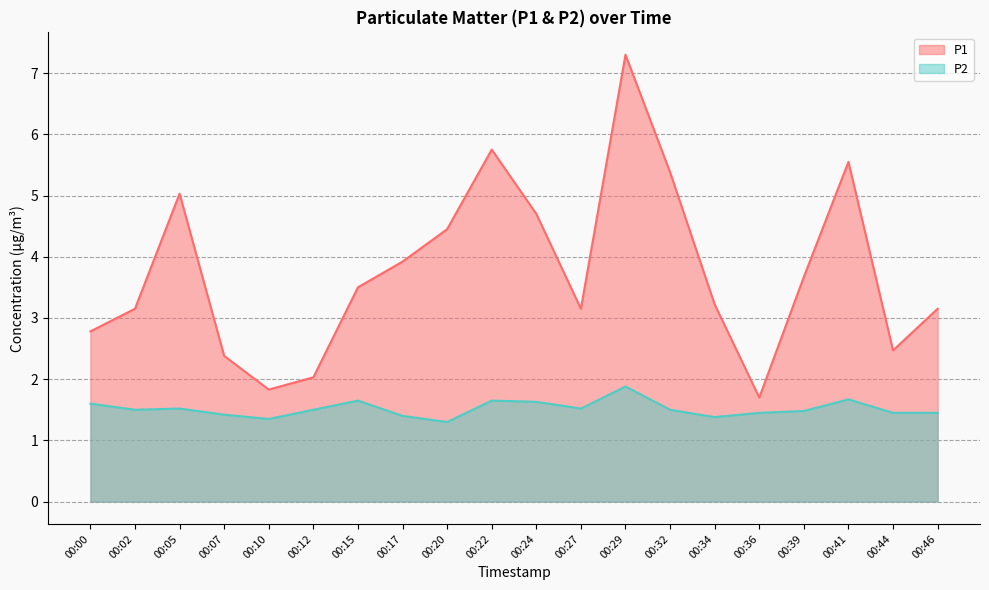

Between 00:32 and 00:34, which series saw the biggest shift?

P1